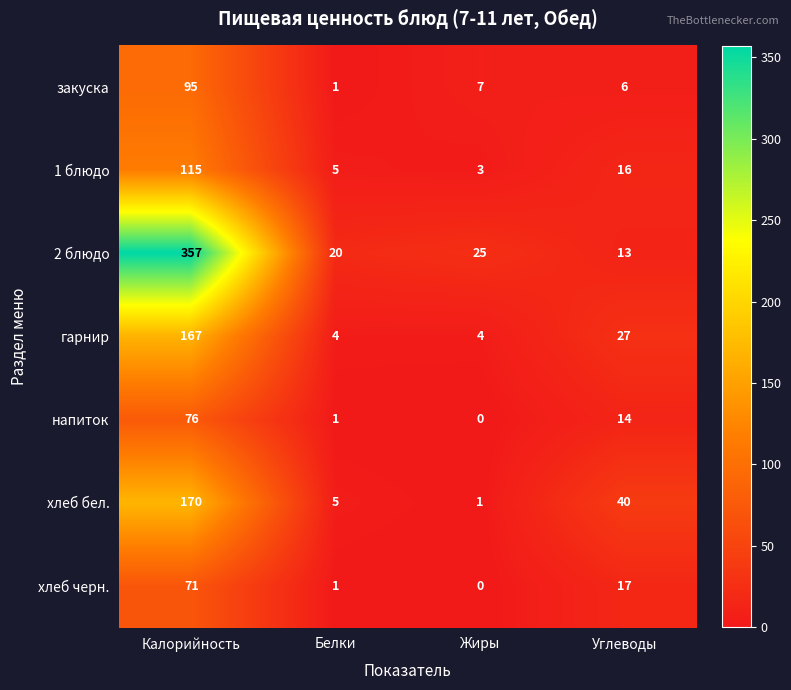

Where is 2 блюдо nearest to the value 185?

Жиры